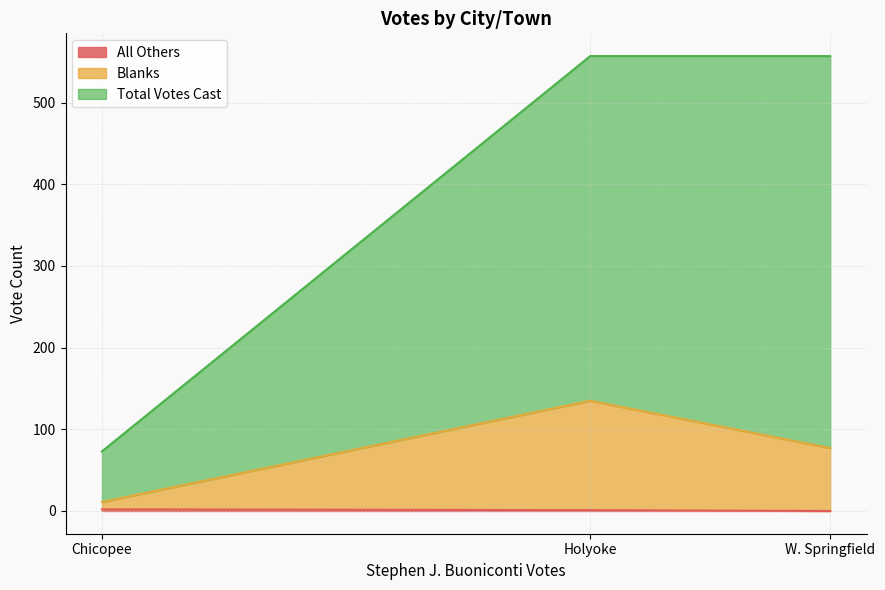

What is the difference between the second highest and minimum values in the Blanks series?

66